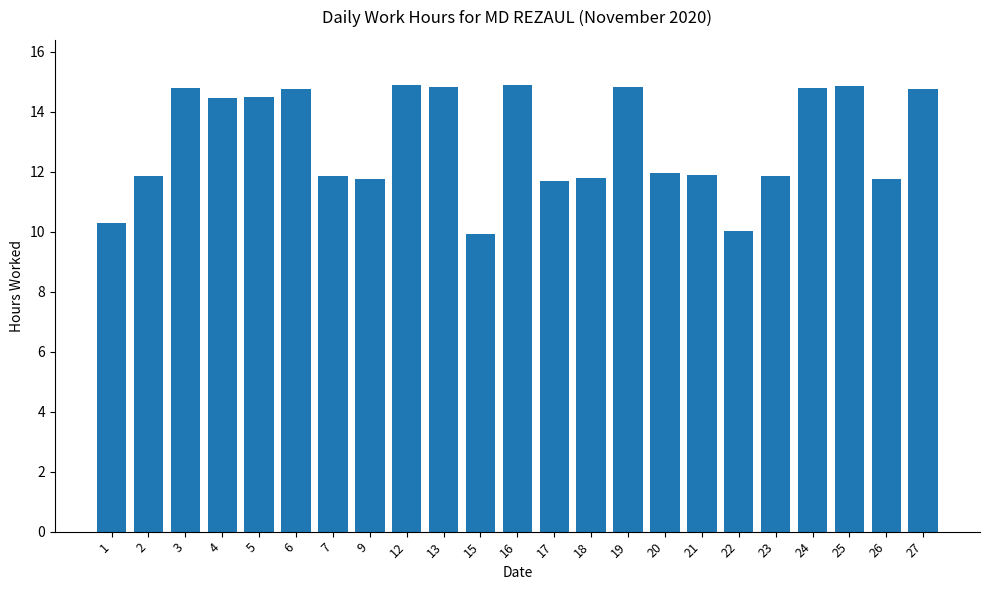

The chart shows a value of 14.5 at 5. True or false?

True